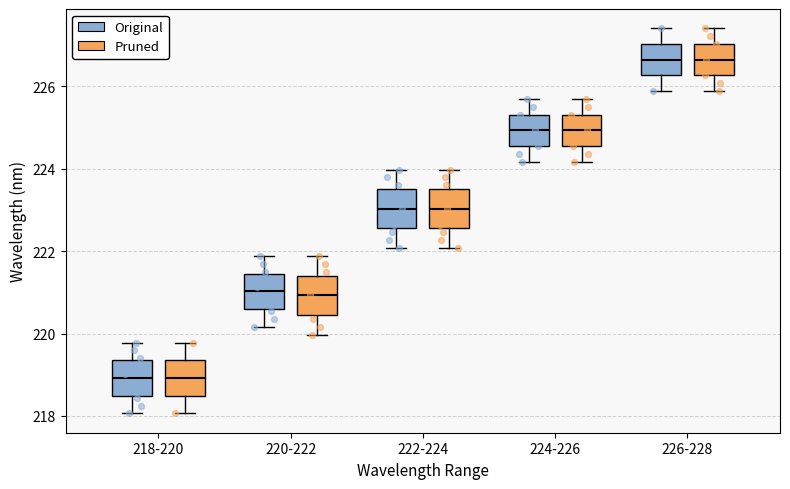

Where does the upper whisker of the box for 220-222 (Original) end on the y-axis? The values are not printed on the chart, so give them approximately, as read against the axis.

221.8